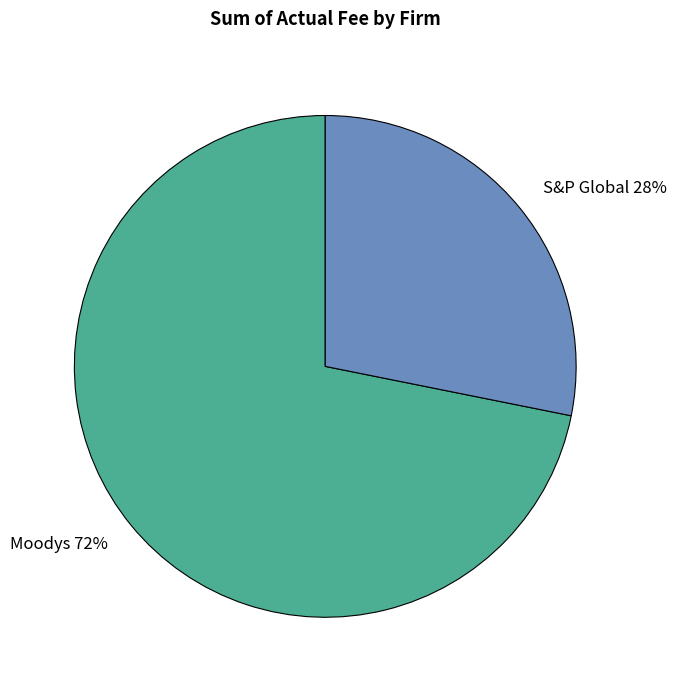

Combined, do S&P Global and Moodys account for over 50%?

Yes